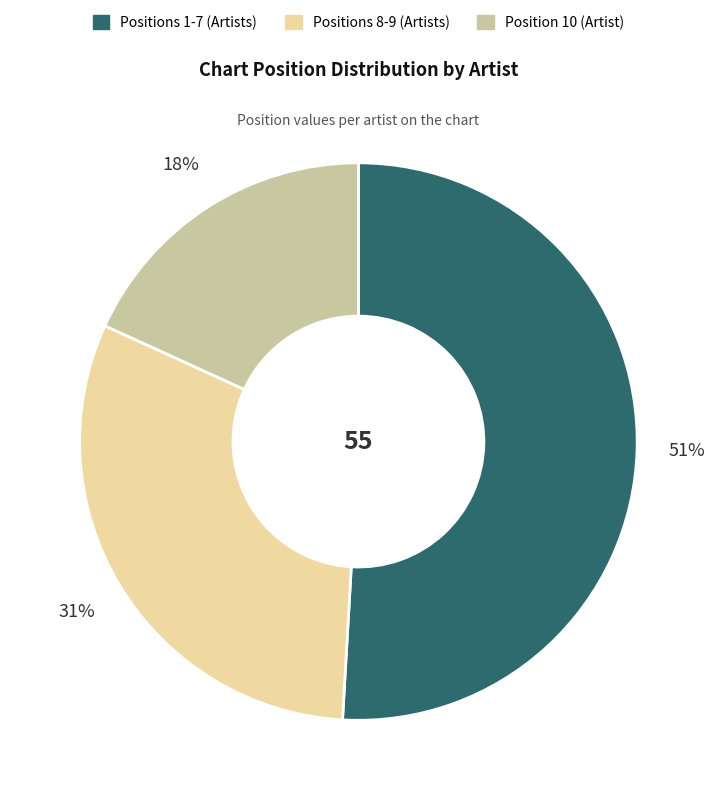

To the nearest percent, what is the difference between the largest and smallest slice percentages?

33%